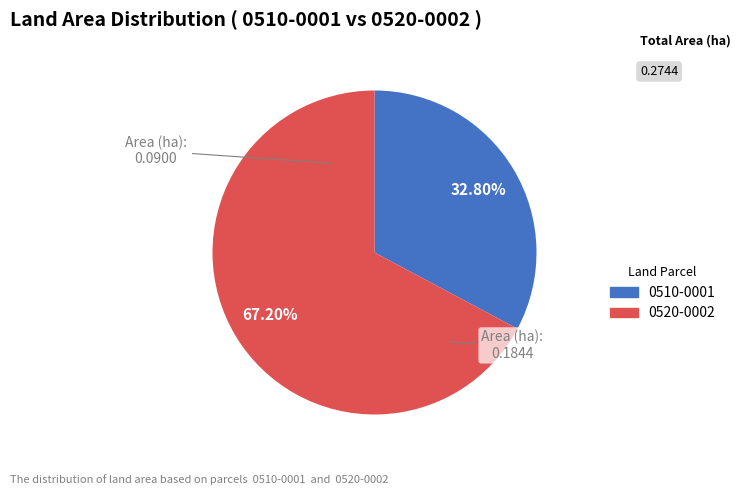

Combined, do 0510-0001 and 0520-0002 account for over 50%?

Yes